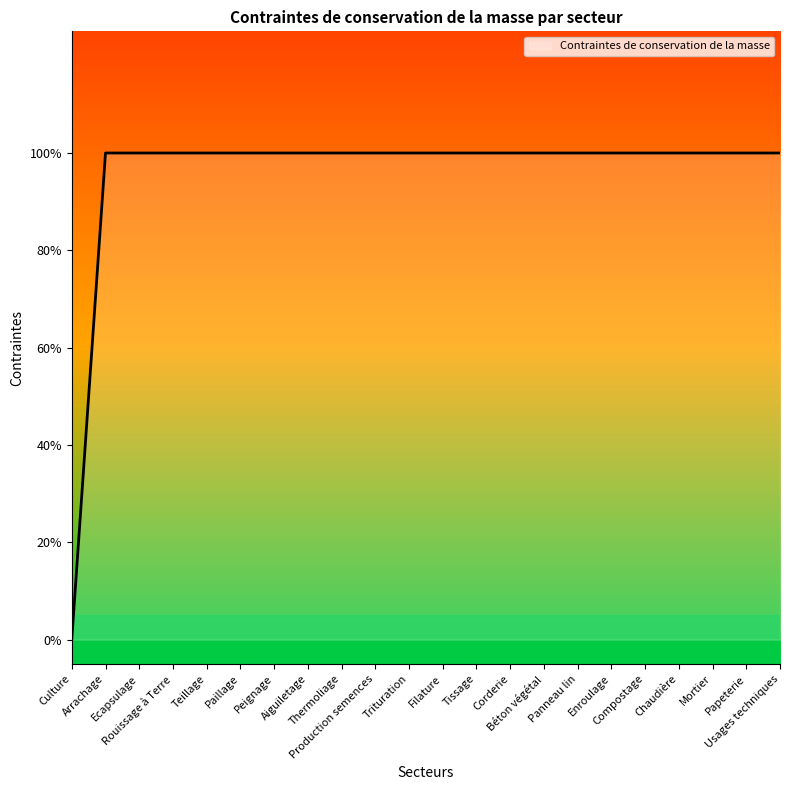

Is this an area chart (filled region under the line)?

No